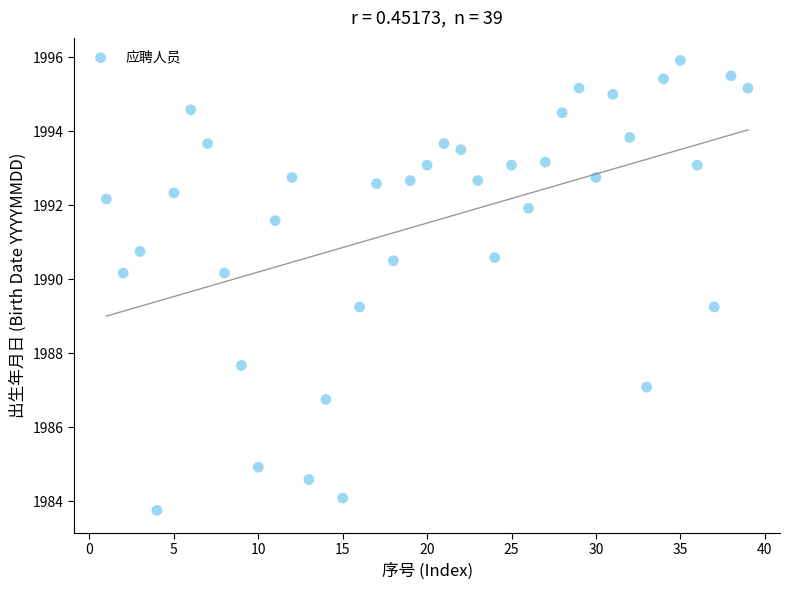

What is the range of X values (max minus min)?

38.0